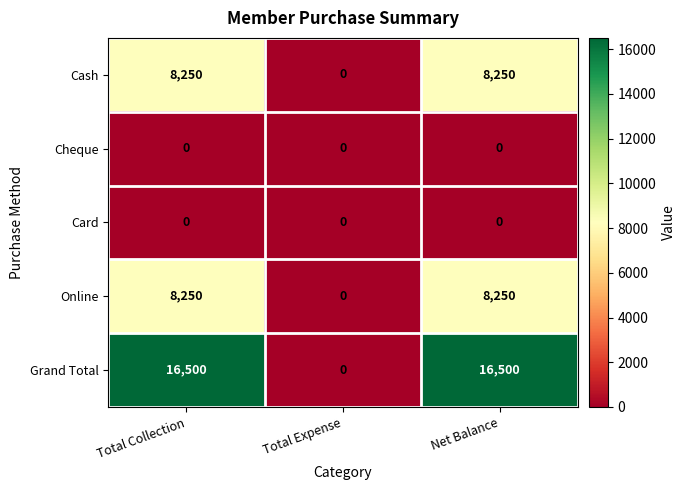

What is the maximum value shown in the chart?

16500